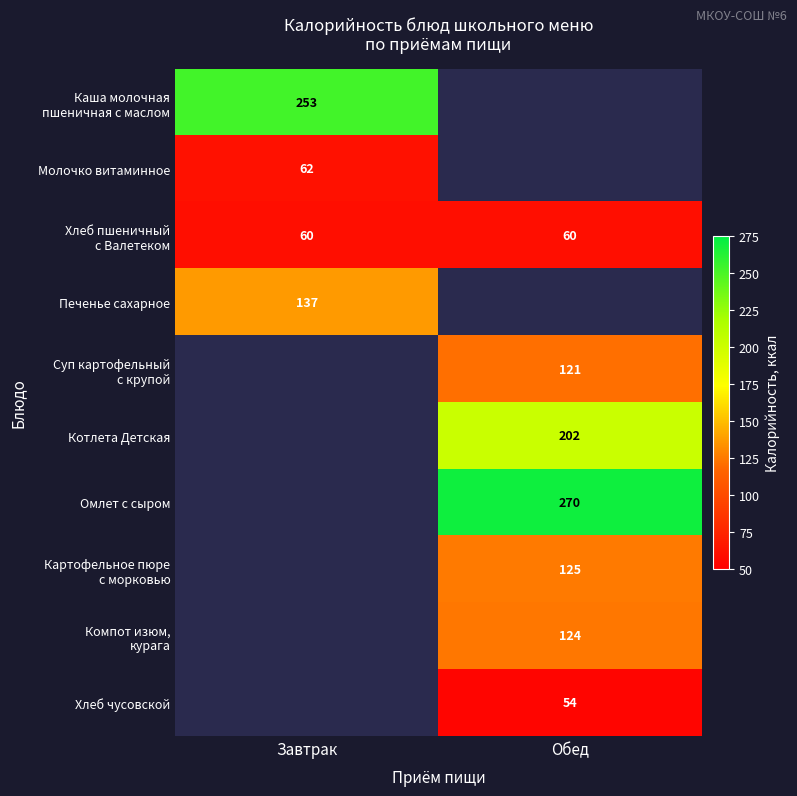

True or false: Хлеб чусовской has a value of 54 at Обед.

True